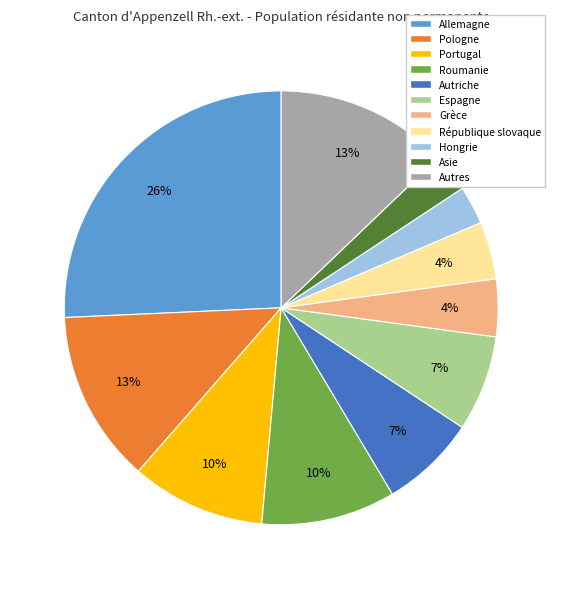

Is there a majority slice in this chart?

No